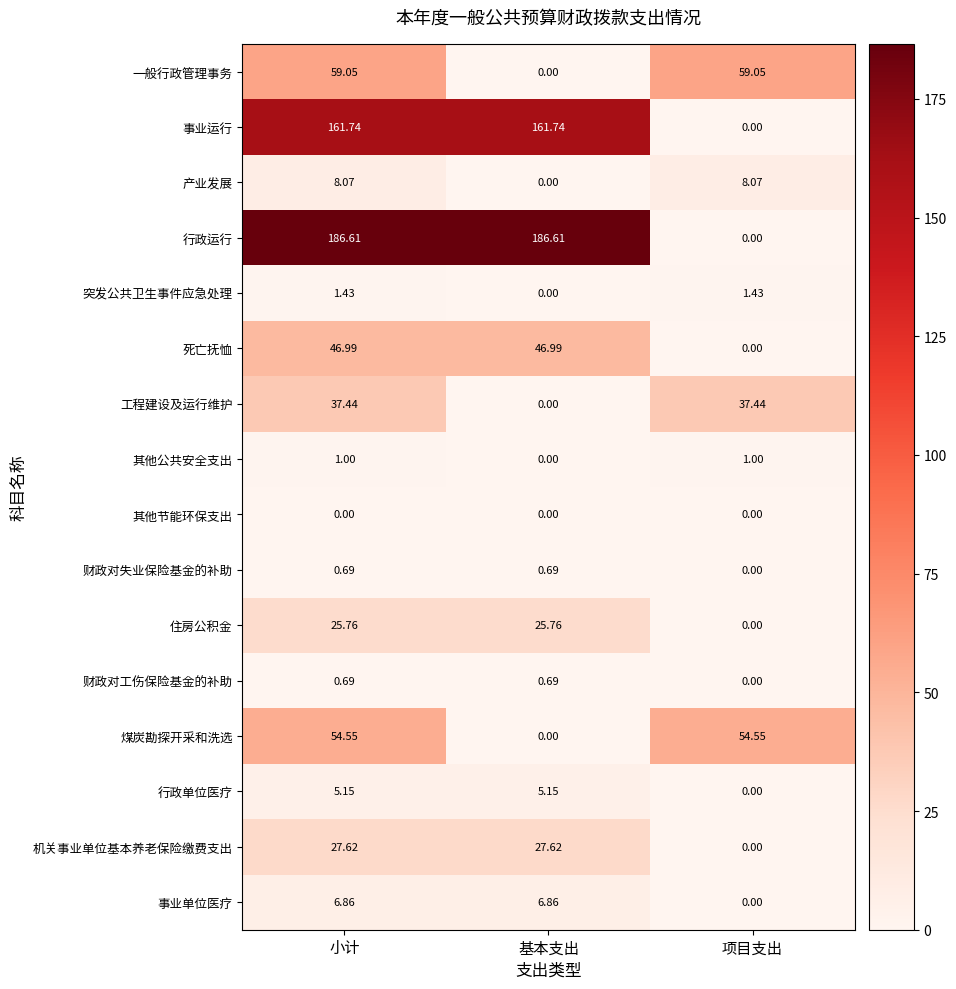

Between 小计 and 项目支出, which series saw the biggest shift?

行政运行